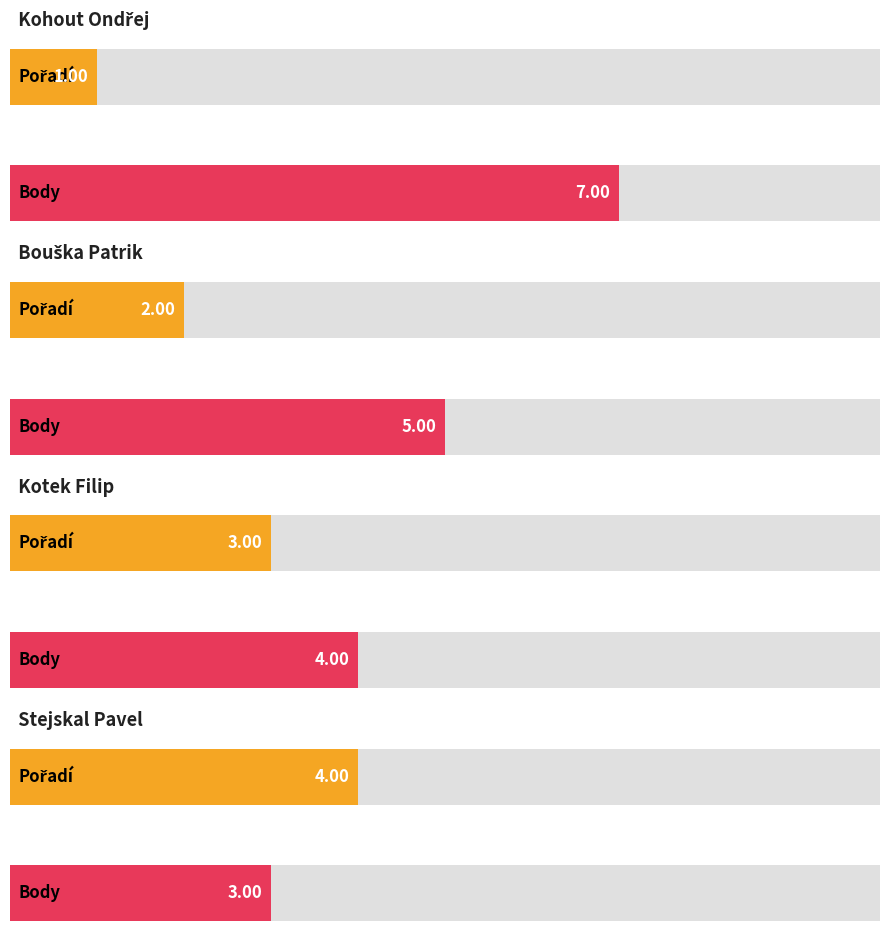

Which series changed the most between Kotek Filip and Stejskal Pavel?

Pořadí